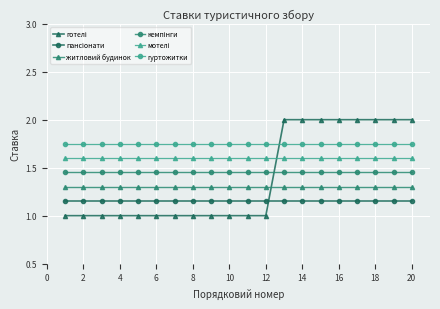

Which series has the largest total across all categories?

гуртожитки